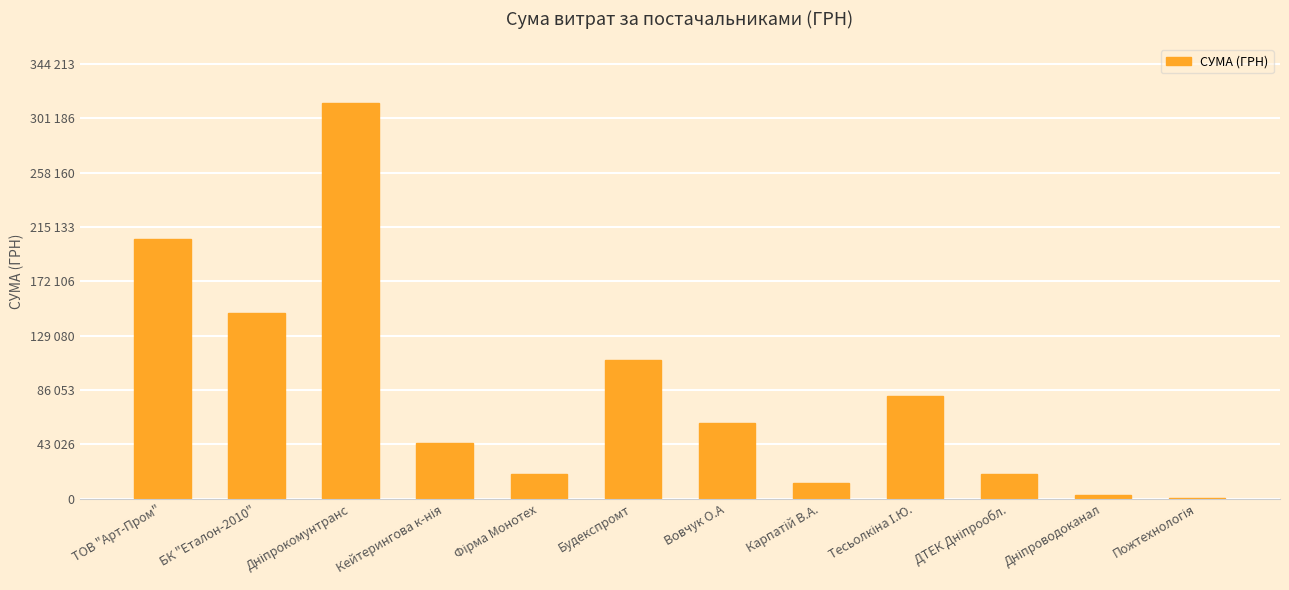

Reading right to left, list all the values displayed in this chart.

Пожтехнологія=384.6	Дніпроводоканал=2801.8	ДТЕК Дніпрообл.=19502.1	Тесьолкіна І.Ю.=81400.0	Карпатій В.А.=12540.0	Вовчук О.А=60247.0	Будекспромт=109474.3	Фірма Монотех=19120.0	Кейтерингова к-нія=44299.6	Дніпрокомунтранс=312921.5	БК "Еталон-2010"=147000.0	ТОВ "Арт-Пром"=205553.0